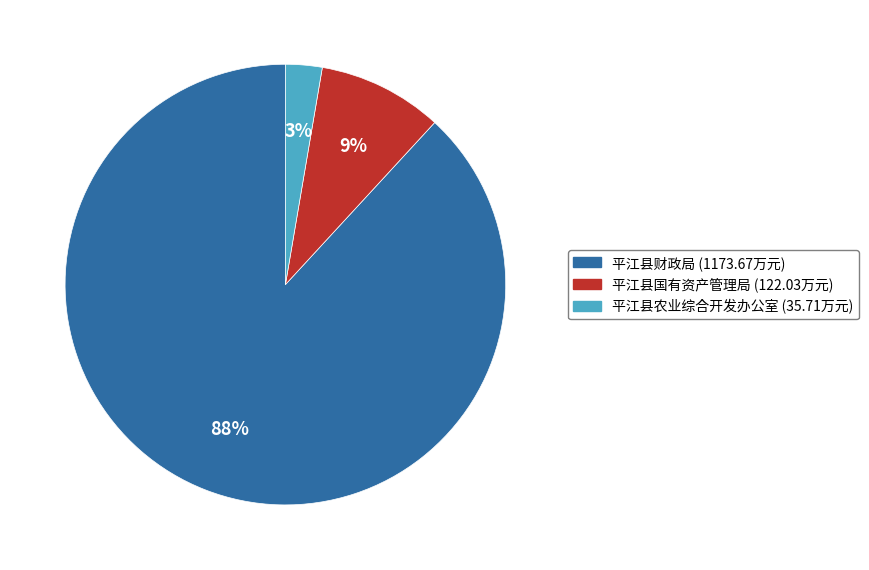

Between 平江县农业综合开发办公室 and 平江县国有资产管理局, which is larger?

平江县国有资产管理局